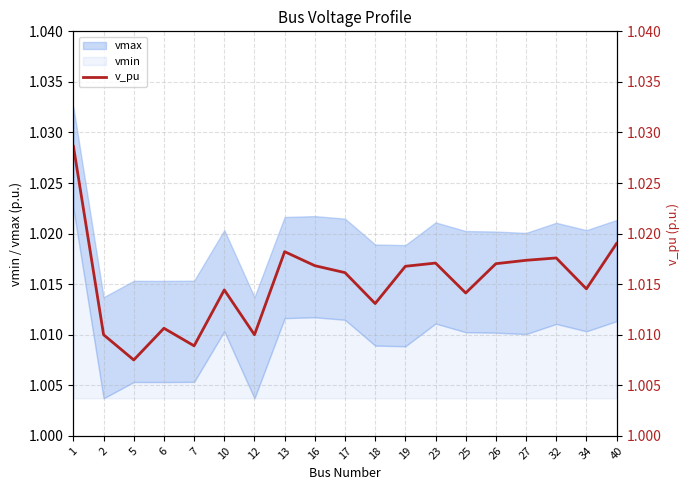

True or false: vmin has a value of 0.0 at 2.

True